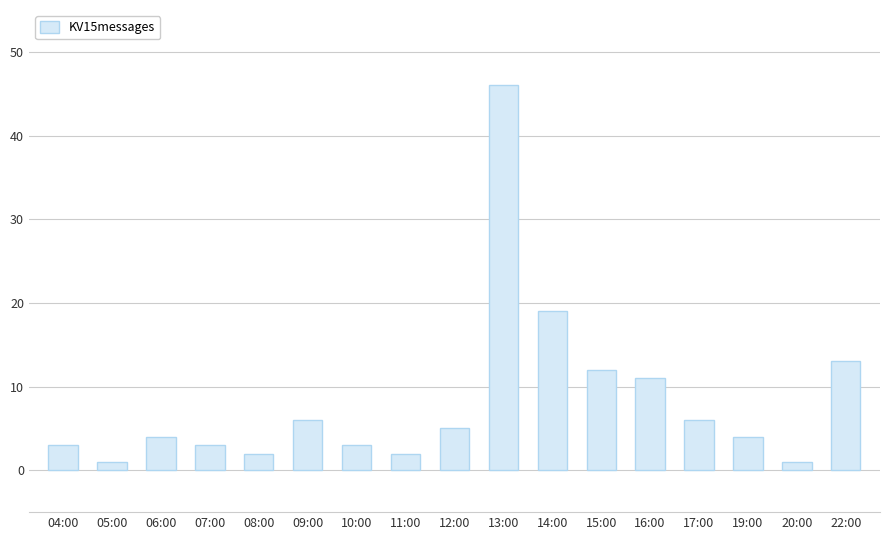

True or false: the data shows 46 at 13:00.

True